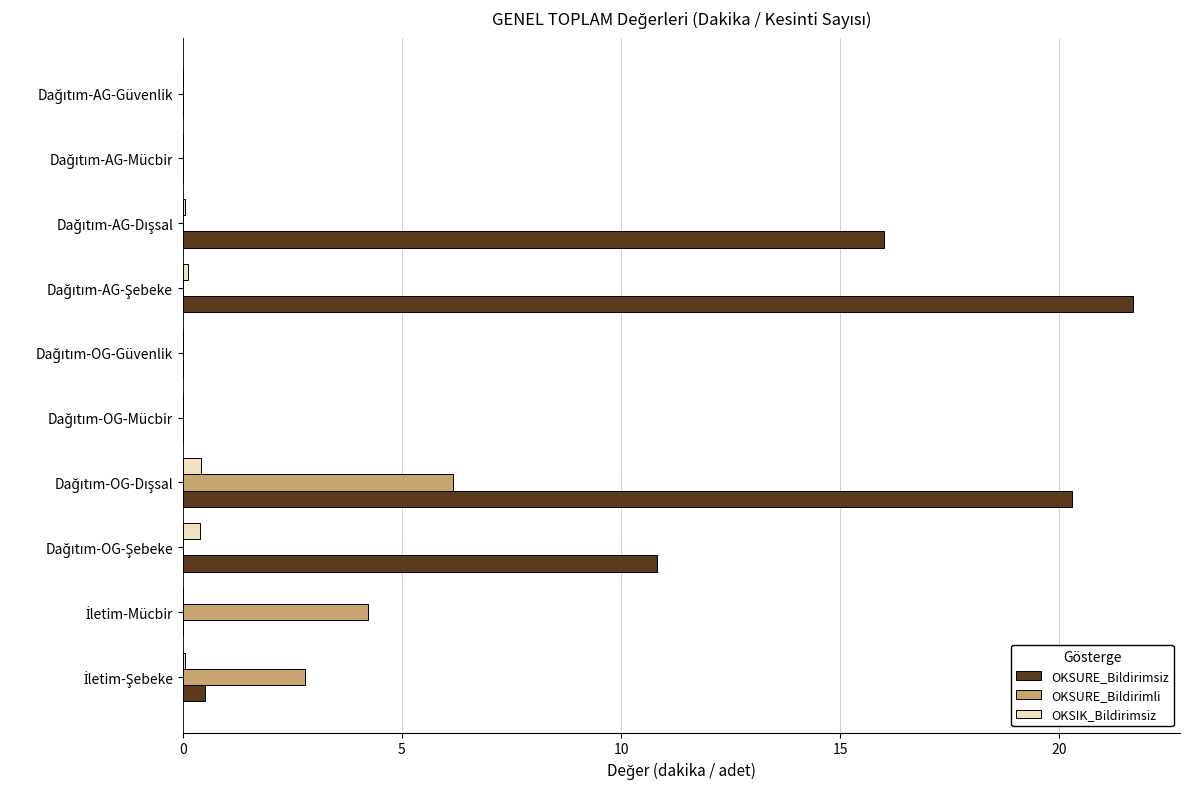

Which series has the largest total across all categories?

OKSURE_Bildirimsiz